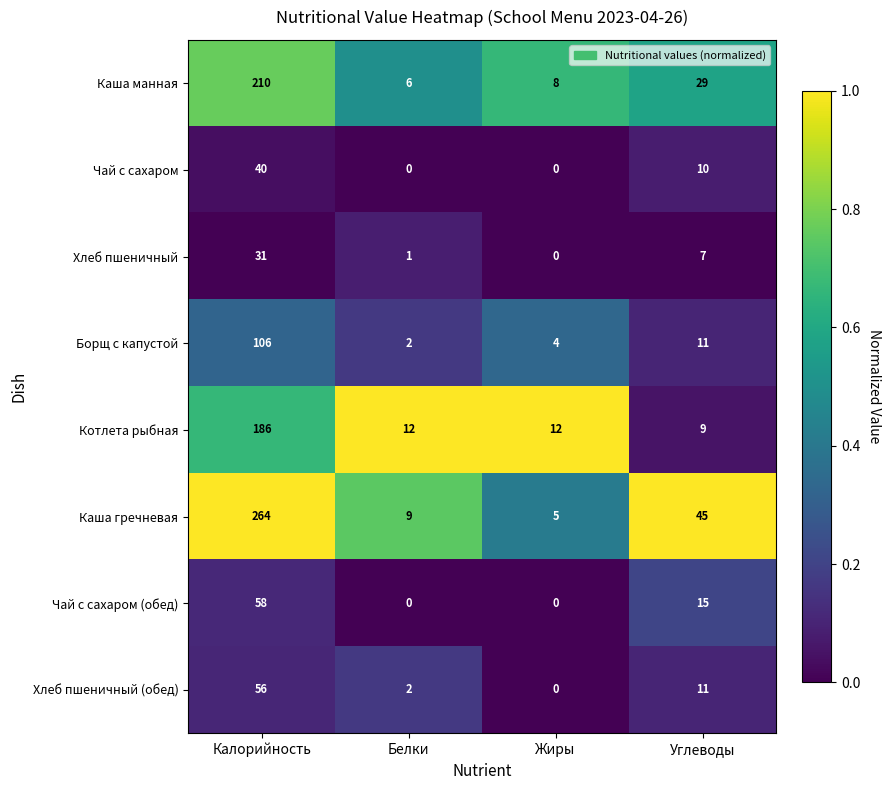

What is the total value across all series at Углеводы?

137